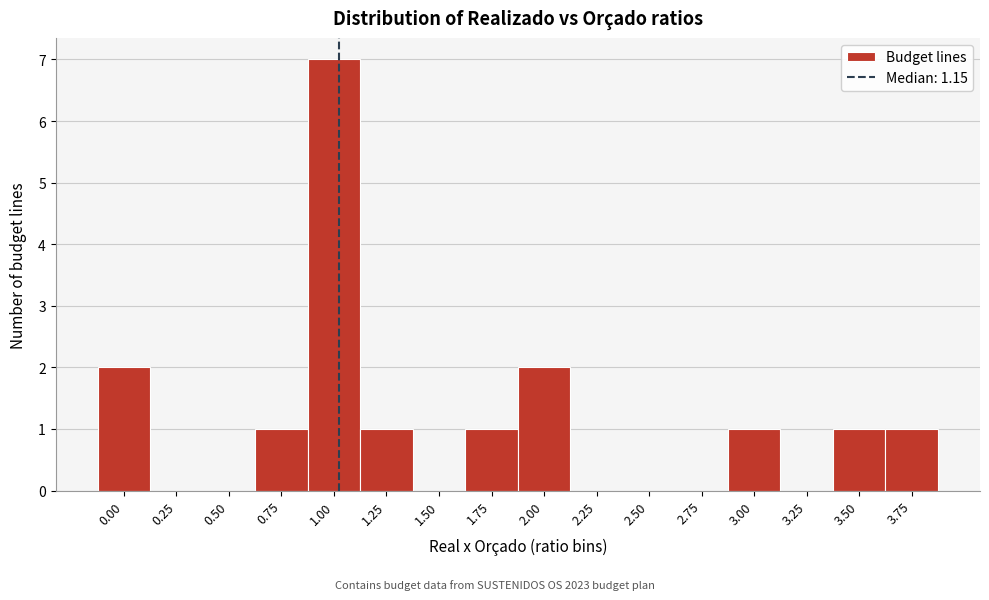

Reading left to right, extract all data points from this chart.

0.00=2	0.25=0	0.50=0	0.75=1	1.00=7	1.25=1	1.50=0	1.75=1	2.00=2	2.25=0	2.50=0	2.75=0	3.00=1	3.25=0	3.50=1	3.75=1